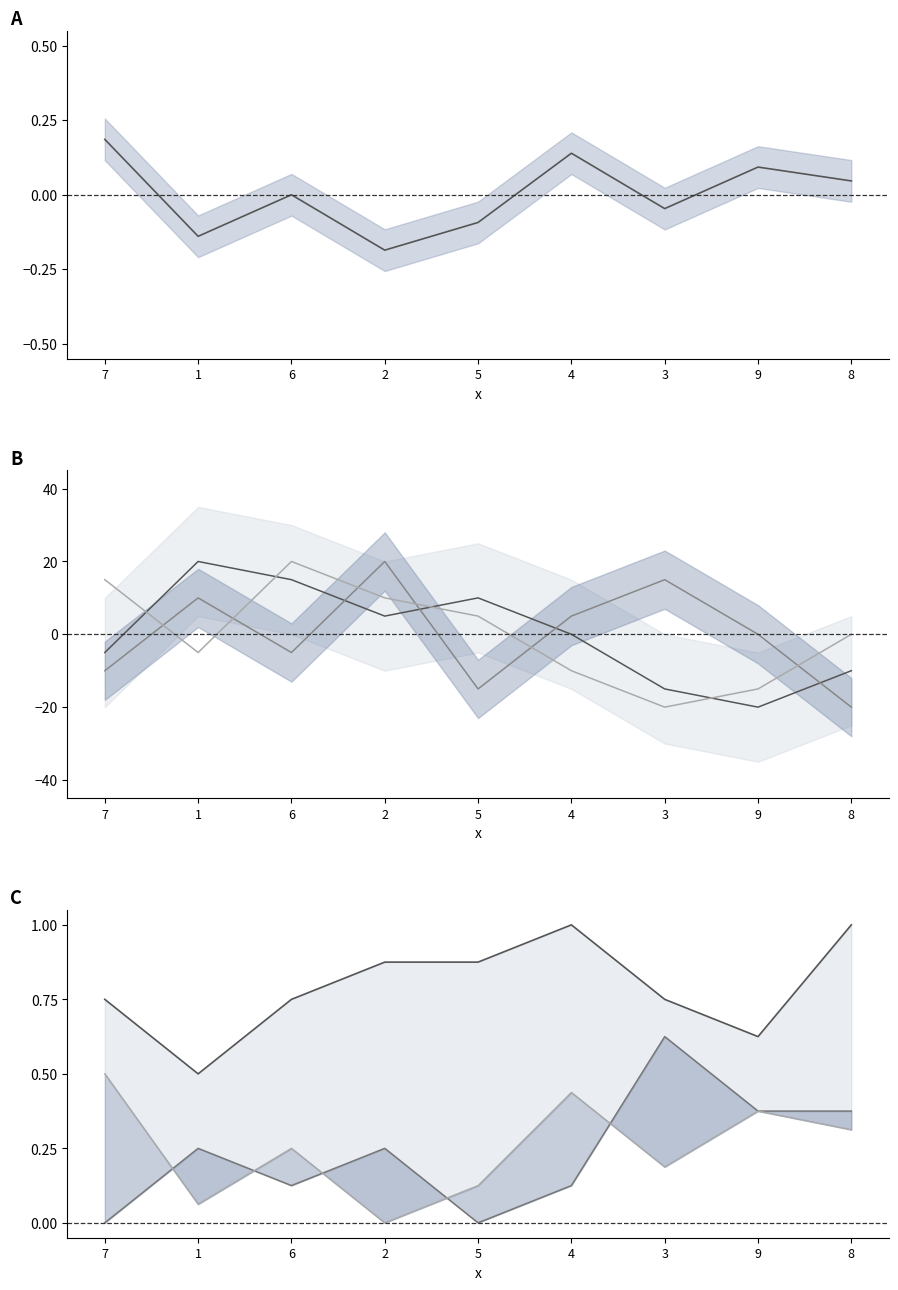

How many categories are shown in the chart?

9